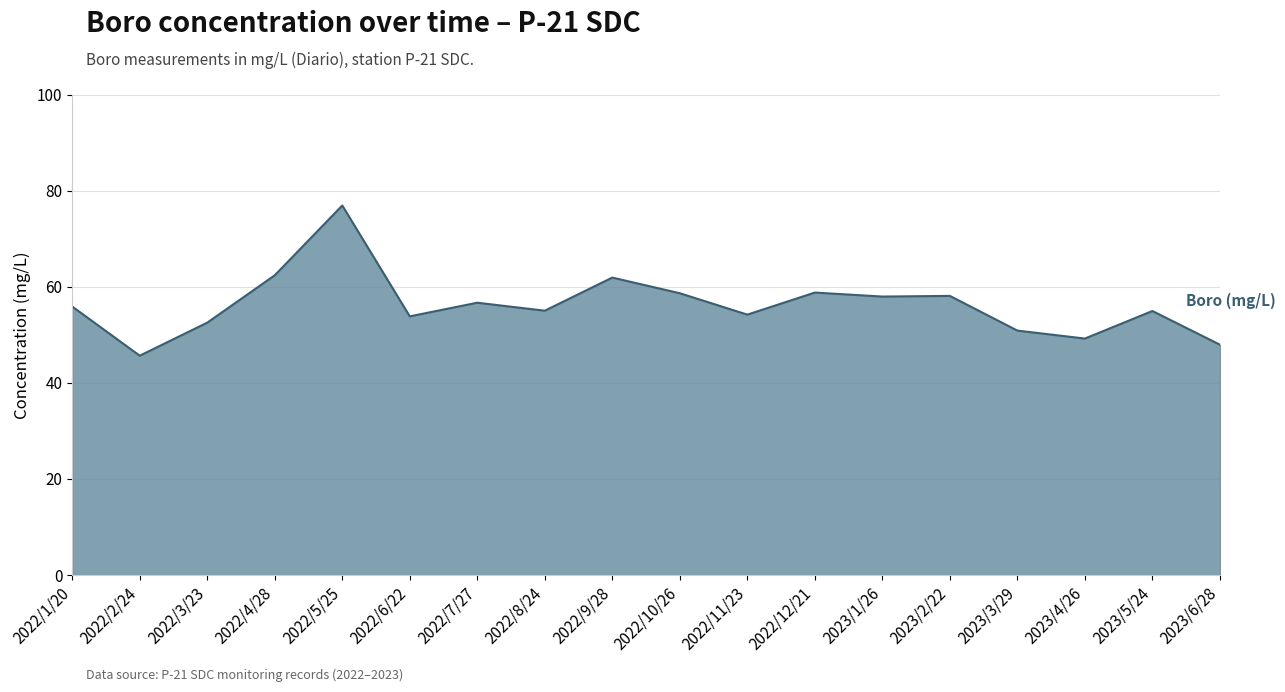

Where is the first local maximum?

2022/5/25